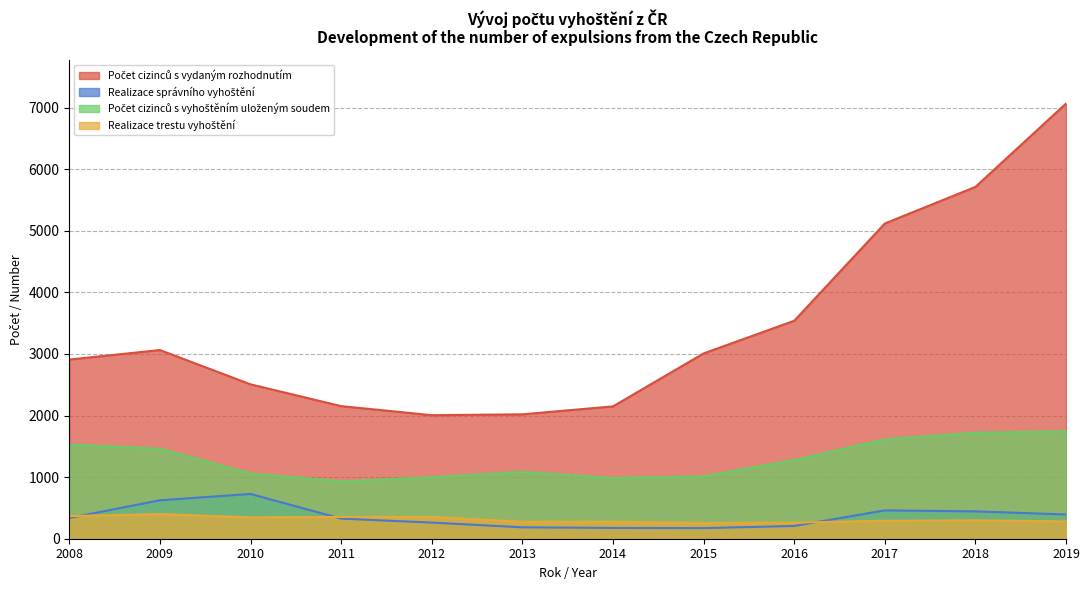

In Realizace trestu vyhoštění, how many points are higher than both neighbors (excluding endpoints)?

3